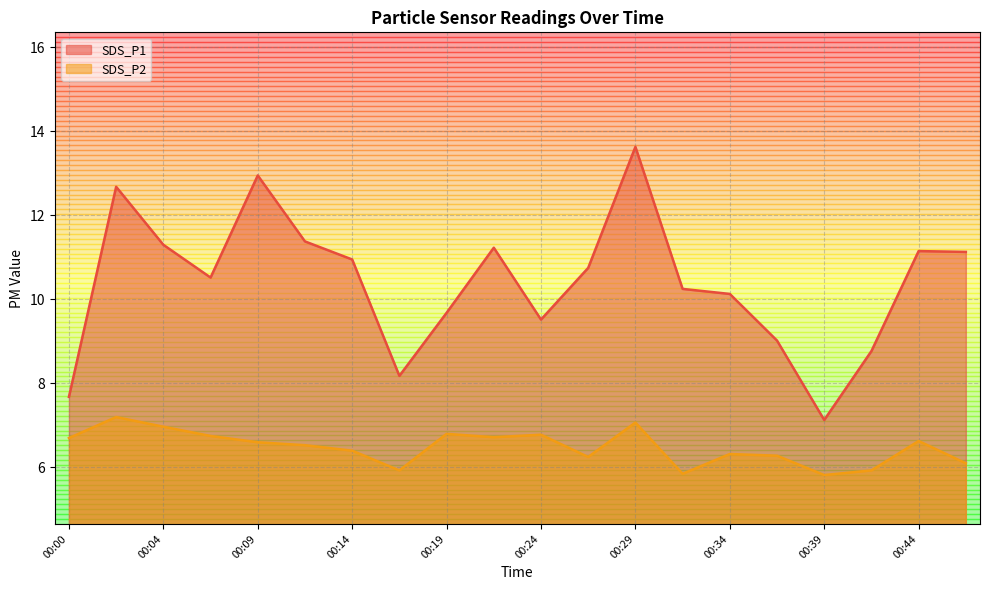

True or false: SDS_P1 and SDS_P2 intersect in this chart.

False